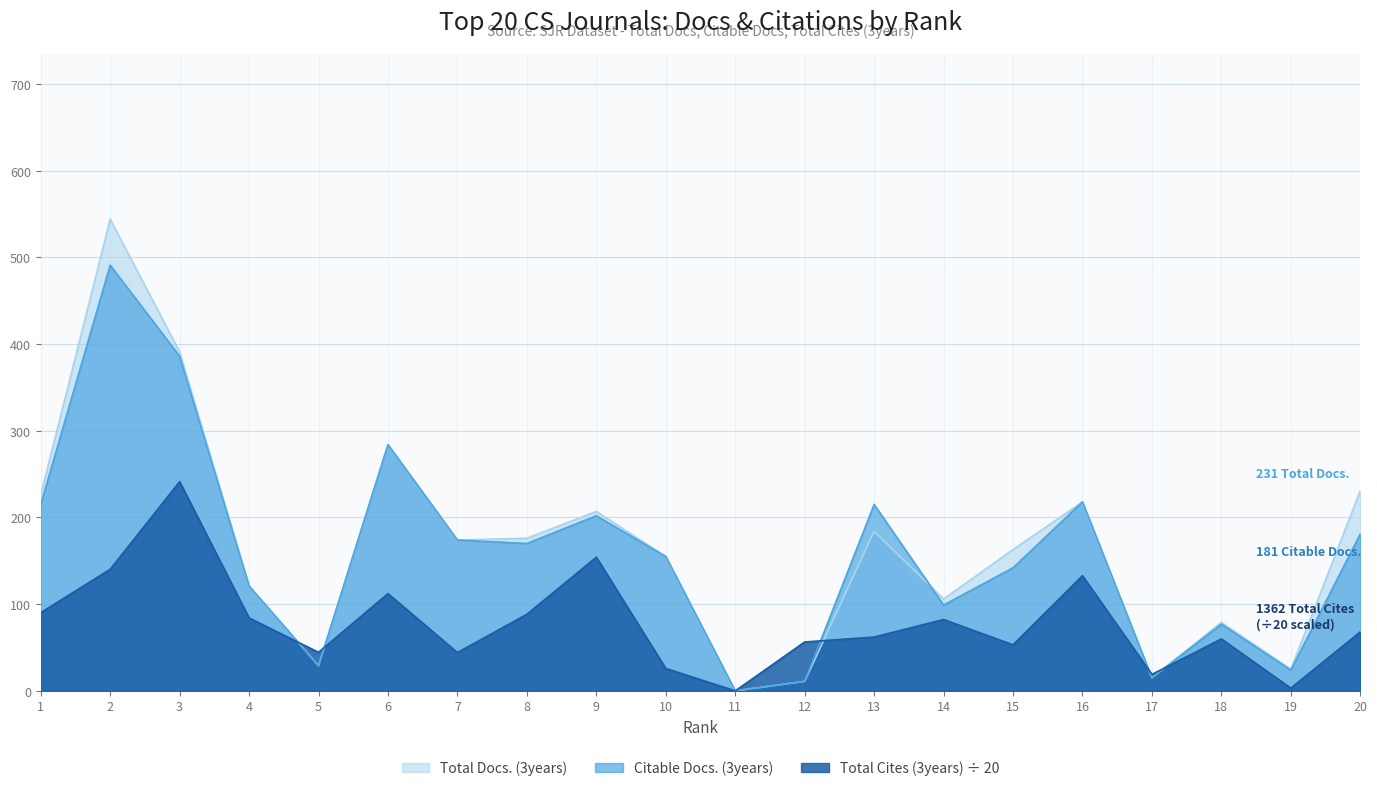

What is the spread (max minus min) of values at 12?

45.4